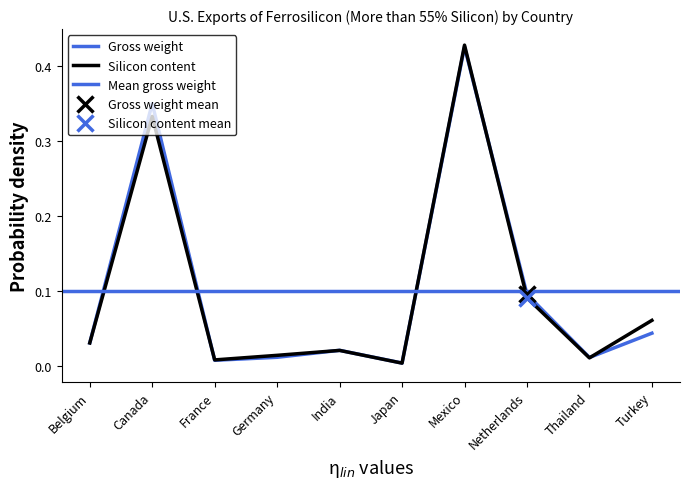

What is the label of the 4th point from the right?

Mexico